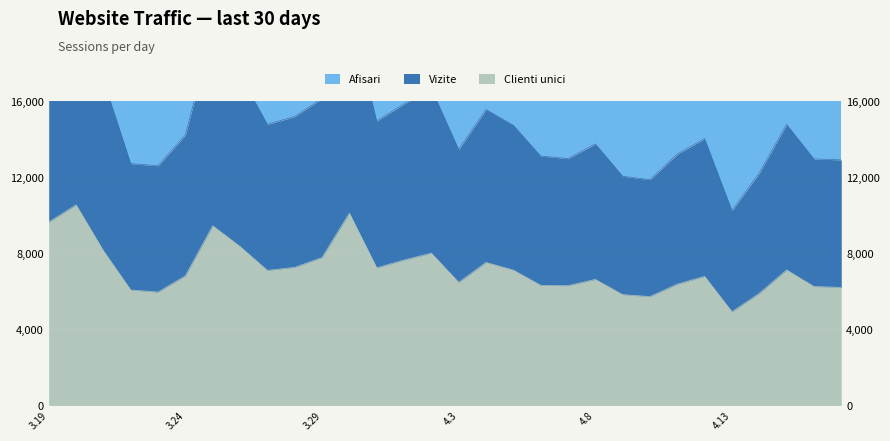

In Vizite, how many points are higher than both neighbors (excluding endpoints)?

8